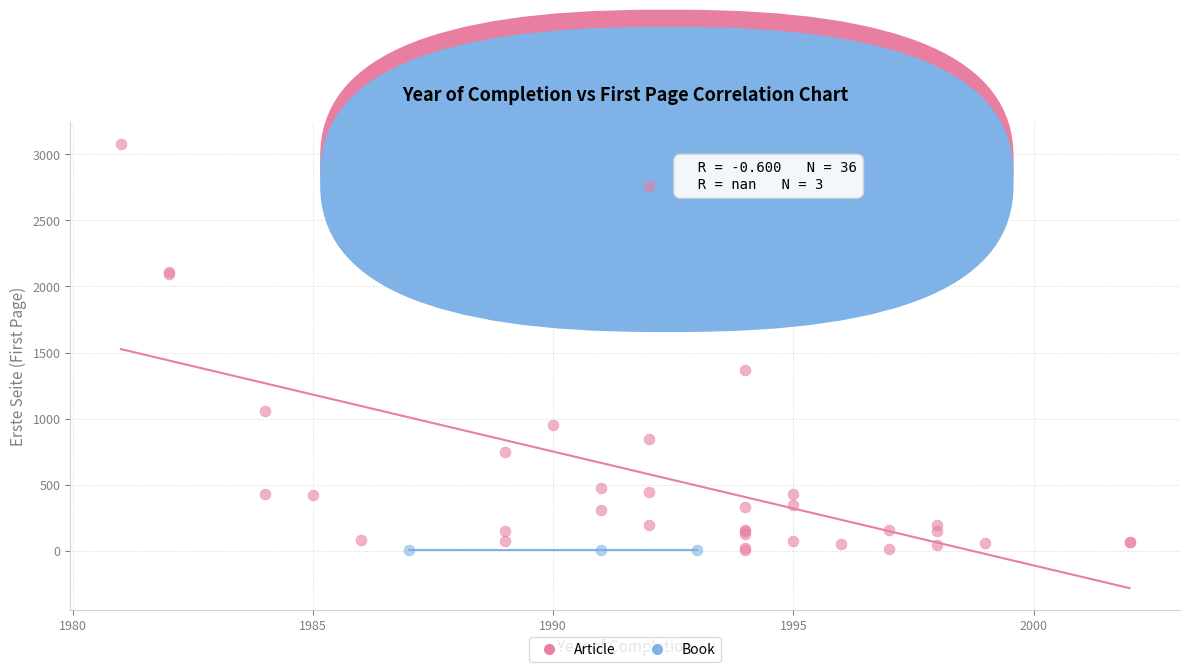

Which series contains the highest Y value?

Article